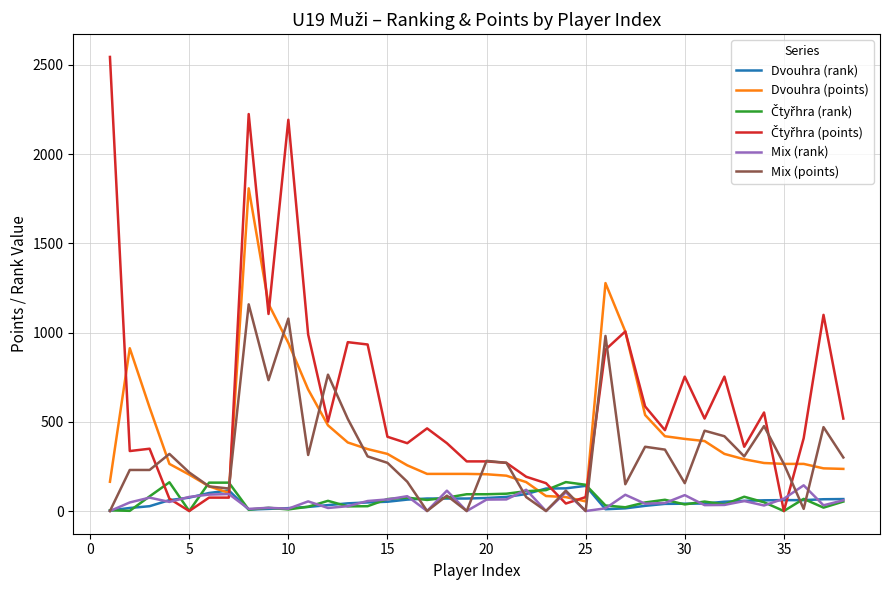

True or false: Mix (points) and Mix (rank) intersect in this chart.

True